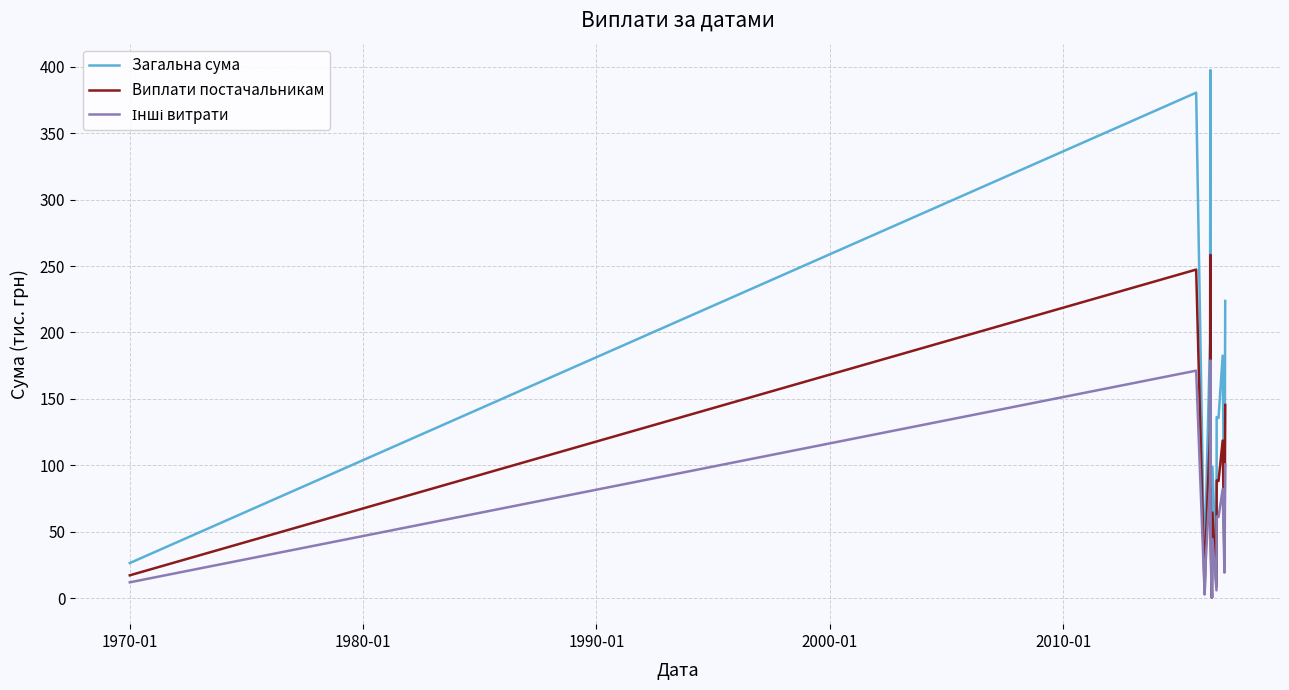

Which series has the largest total across all categories?

Загальна сума